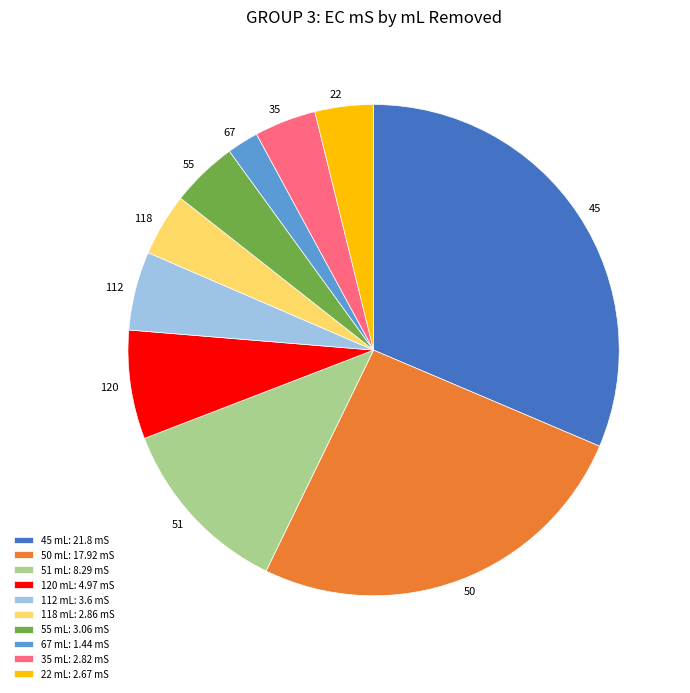

Which has a higher value, 22 or 67?

22